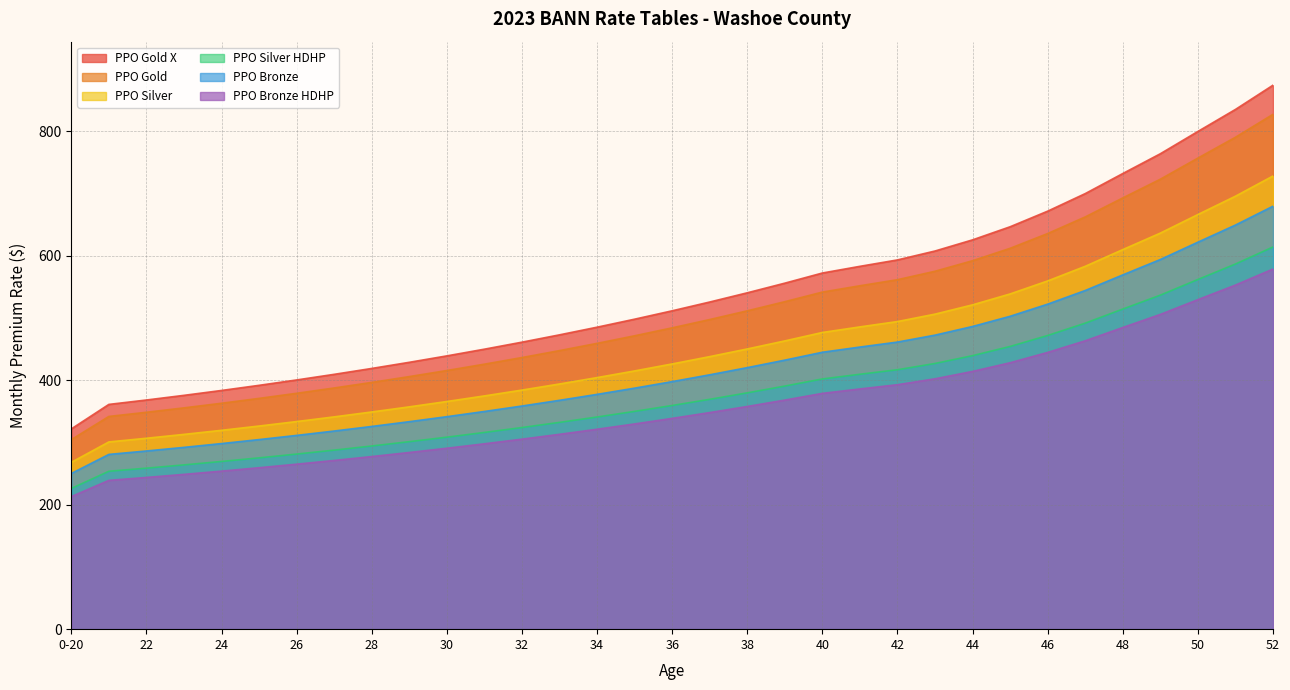

List the labels in order of PPO Gold X value, smallest first.

0-20, 21, 22, 23, 24, 25, 26, 27, 28, 29, 30, 31, 32, 33, 34, 35, 36, 37, 38, 39, 40, 41, 42, 43, 44, 45, 46, 47, 48, 49, 50, 51, 52